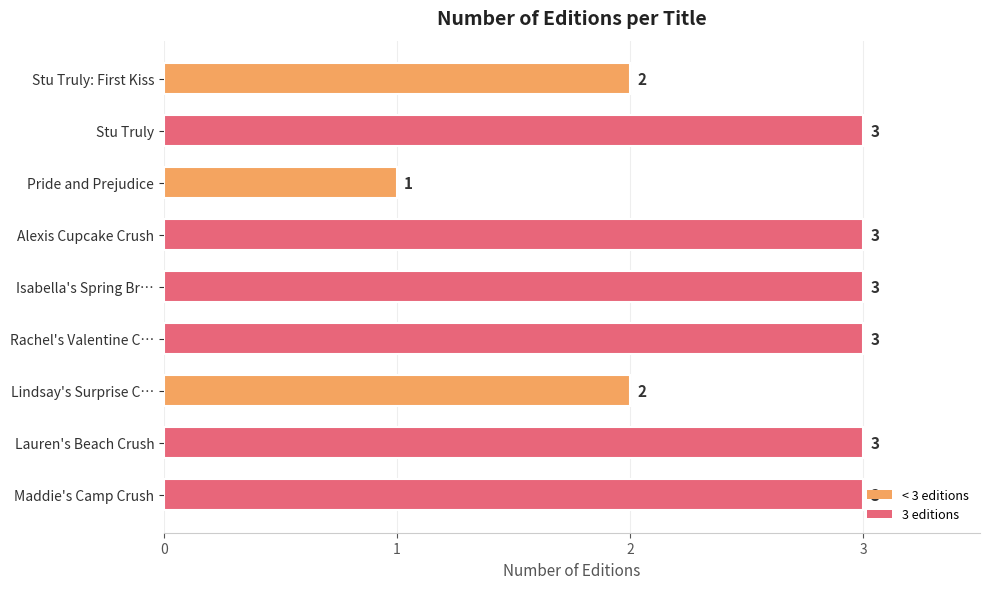

What position from the bottom is Lauren's Beach Crush?

2